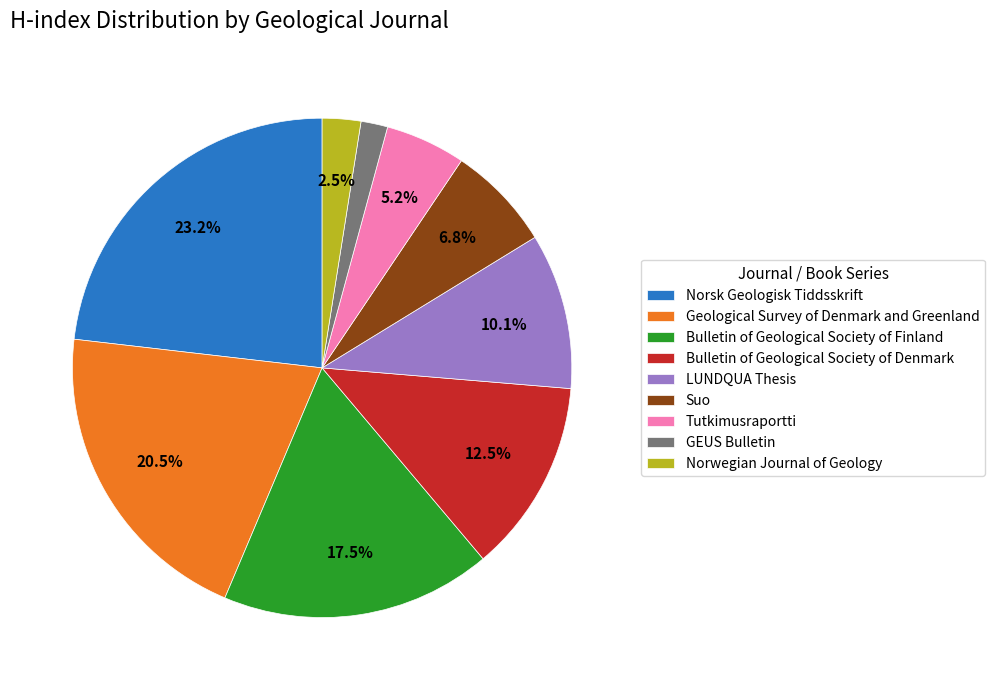

To the nearest percent, what is the average slice percentage?

11%